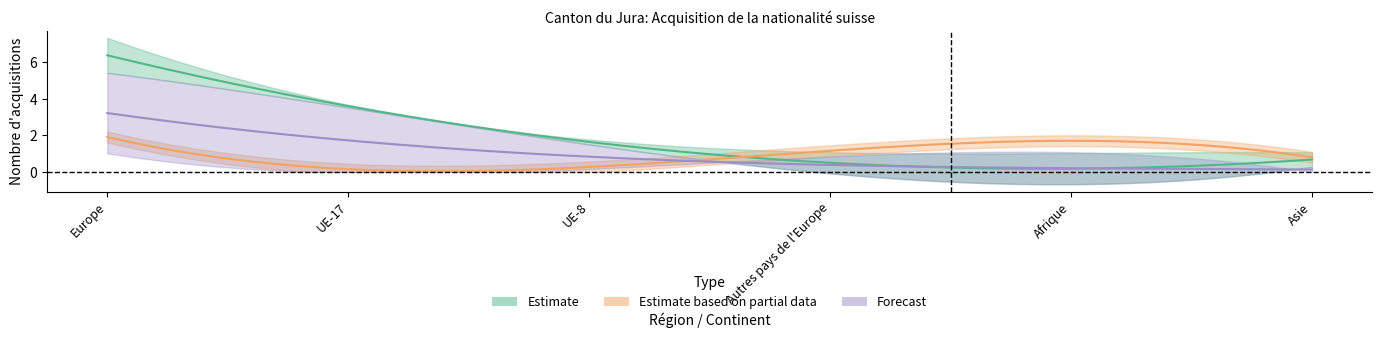

Does the chart have visible grid lines?

No